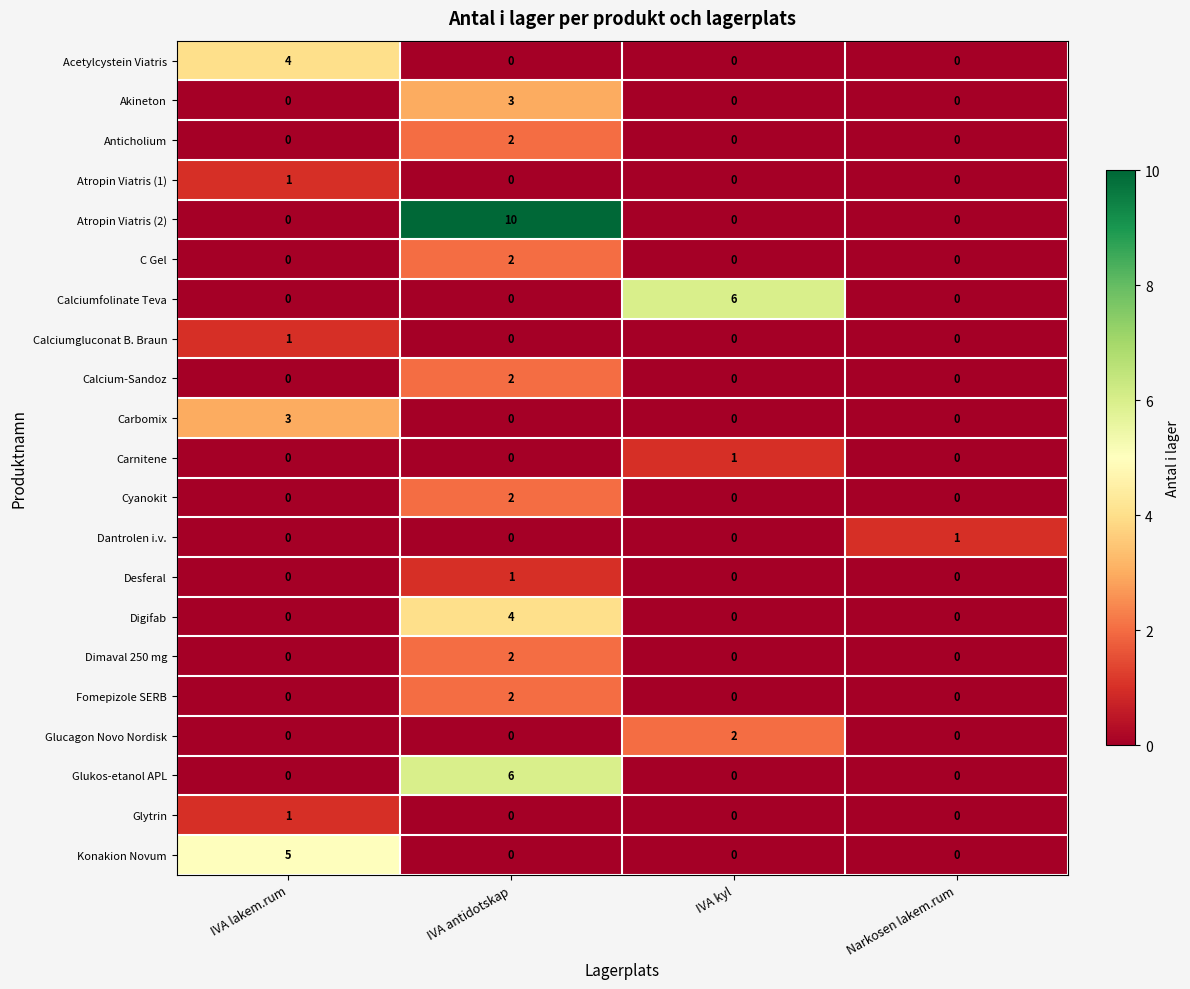

Is it true that Calciumfolinate Teva equals 3 at IVA lakem.rum?

False